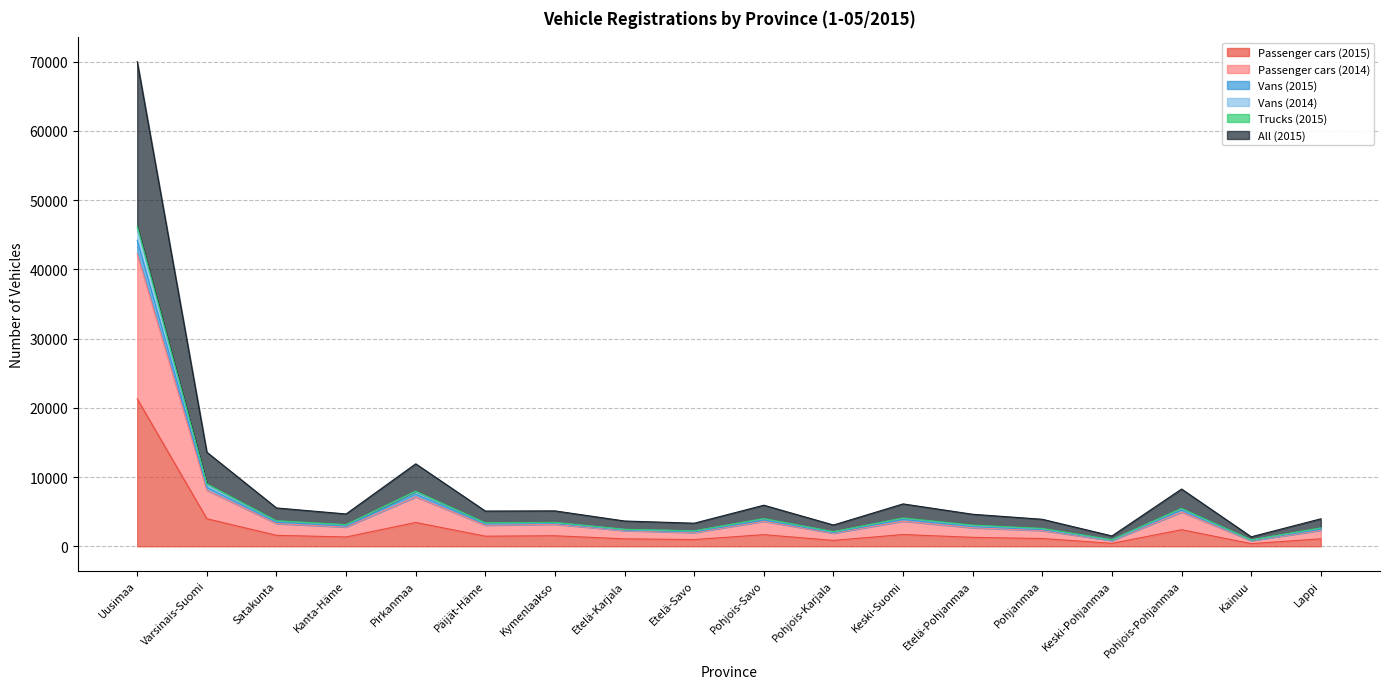

How many interior local peaks does the Vans (2015) series have?

5